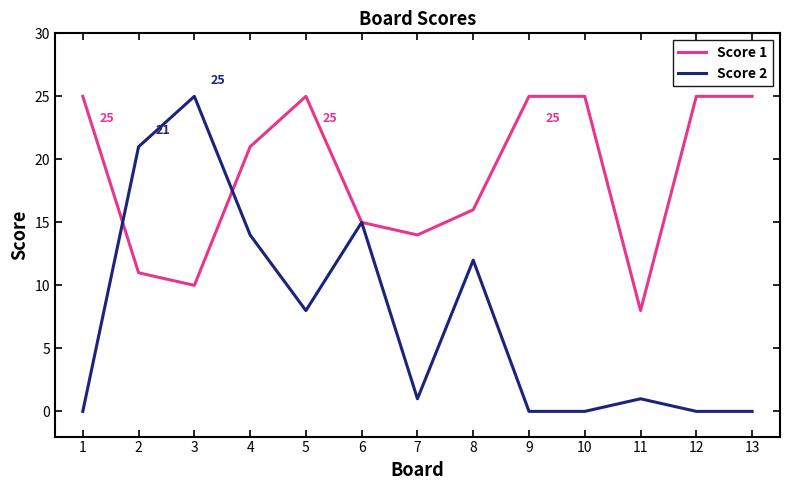

Between 2 and 7, which series saw the biggest shift?

Score 2